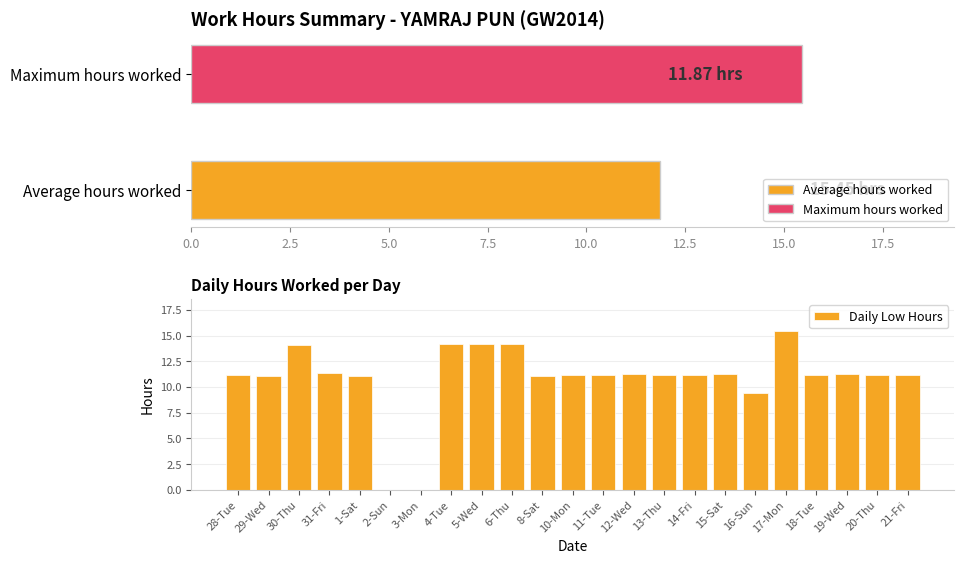

Where is Daily Low Hours nearest to the value 7?

16-Sun